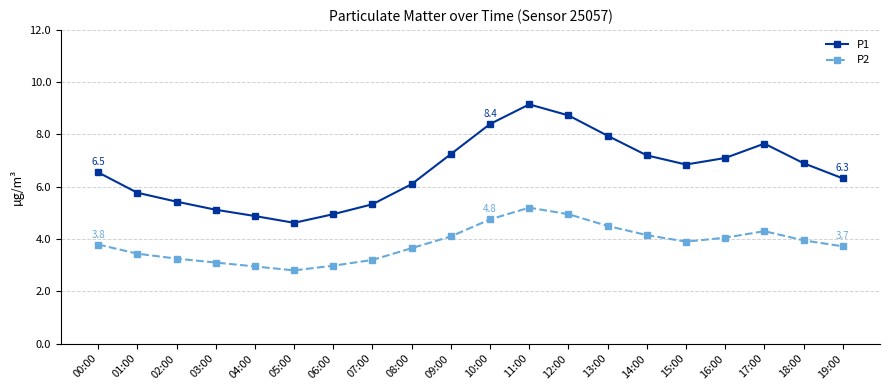

At how many categories does at least one series exceed 6?

13